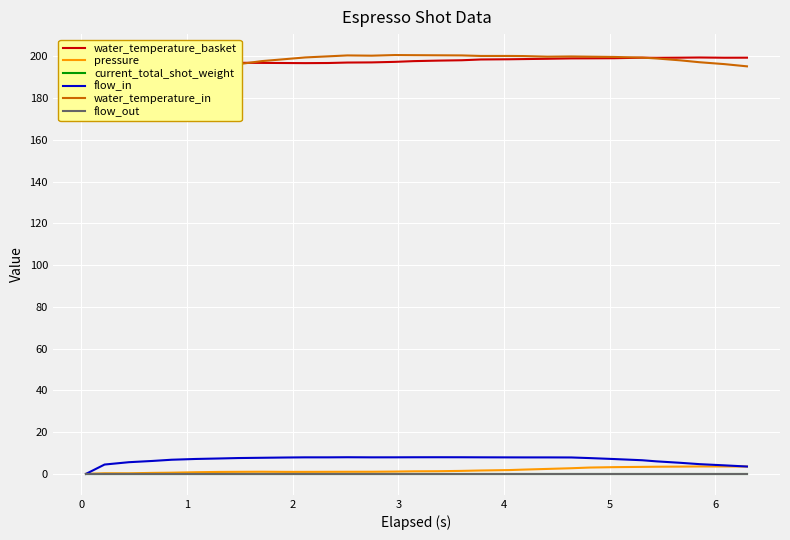

Reading right to left, what are all the values shown in this chart?

water_temperature_basket: 199.4	199.4	199.5	199.4	199.3	199.4	199.2	199.1	199.1	198.9	198.7	198.7	198.6	198.2	198.0	197.8	197.4	197.2	197.1	196.9	196.8	196.8	196.9	197.0	197.1	197.1	197.1	197.1	197.1	196.8	199.4
pressure: 3.5	3.5	3.6	3.5	3.4	3.4	3.2	3.0	2.7	2.4	2.0	1.8	1.6	1.4	1.3	1.2	1.1	1.0	1.0	1.0	1.0	1.0	1.0	1.0	0.9	0.8	0.6	0.5	0.3	0.3	0.0
current_total_shot_weight: 0.0	0.0	0.0	0.0	0.0	0.0	0.0	0.0	0.0	0.0	0.0	0.0	0.0	0.0	0.0	0.0	0.0	0.0	0.0	0.0	0.0	0.0	0.0	0.0	0.0	0.0	0.0	0.0	0.0	0.0	0.0
flow_in: 3.5	4.1	4.7	5.3	6.0	6.5	7.1	7.6	7.9	7.9	7.9	7.9	7.9	8.0	8.0	8.0	7.9	7.9	8.0	7.9	7.9	7.8	7.7	7.6	7.4	7.2	6.8	6.2	5.6	4.5	0.0
water_temperature_in: 195.3	196.3	197.2	198.1	199.0	199.5	199.8	199.9	200.0	199.9	200.2	200.2	200.2	200.5	200.6	200.6	200.7	200.4	200.5	200.1	199.5	198.7	197.8	196.3	195.6	194.8	193.9	194.4	197.8	200.7	199.4
flow_out: 0.0	0.0	0.0	0.0	0.0	0.0	0.0	0.0	0.0	0.0	0.0	0.0	0.0	0.0	0.0	0.0	0.0	0.0	0.0	0.0	0.0	0.0	0.0	0.0	0.0	0.0	0.0	0.0	0.0	0.0	0.0